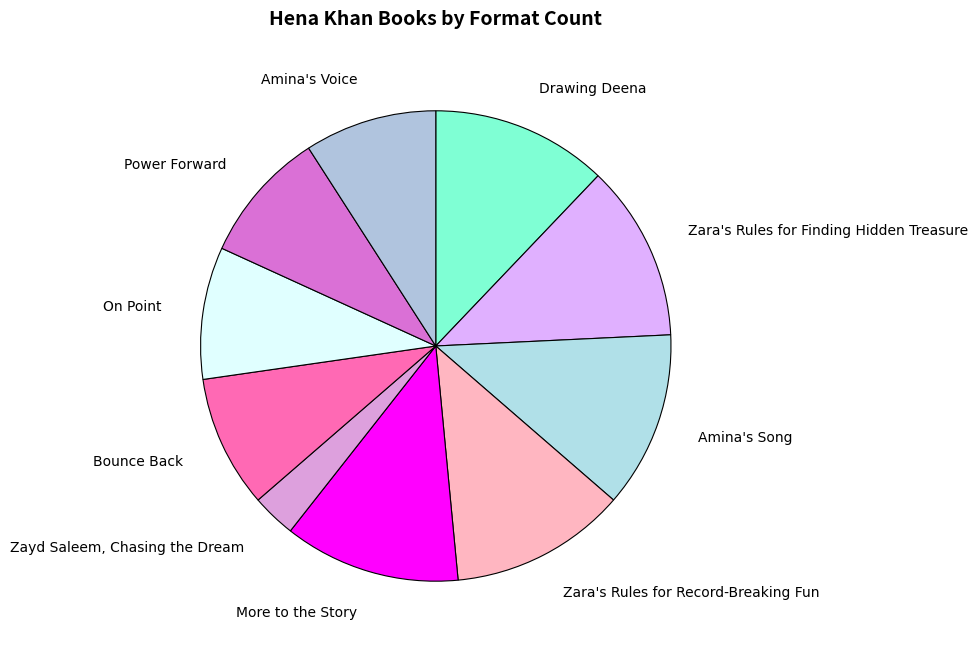

Approximately how many times larger is the value at Bounce Back compared to Zayd Saleem, Chasing the Dream?

3.0